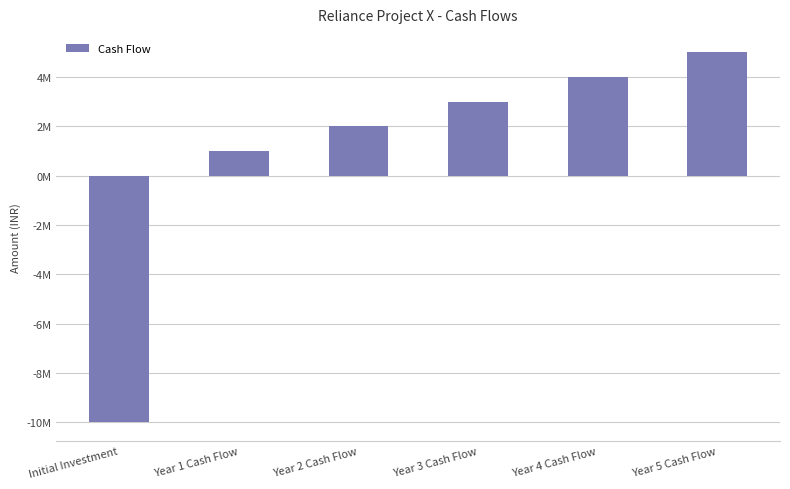

What is the label of the 3rd bar from the right?

Year 3 Cash Flow